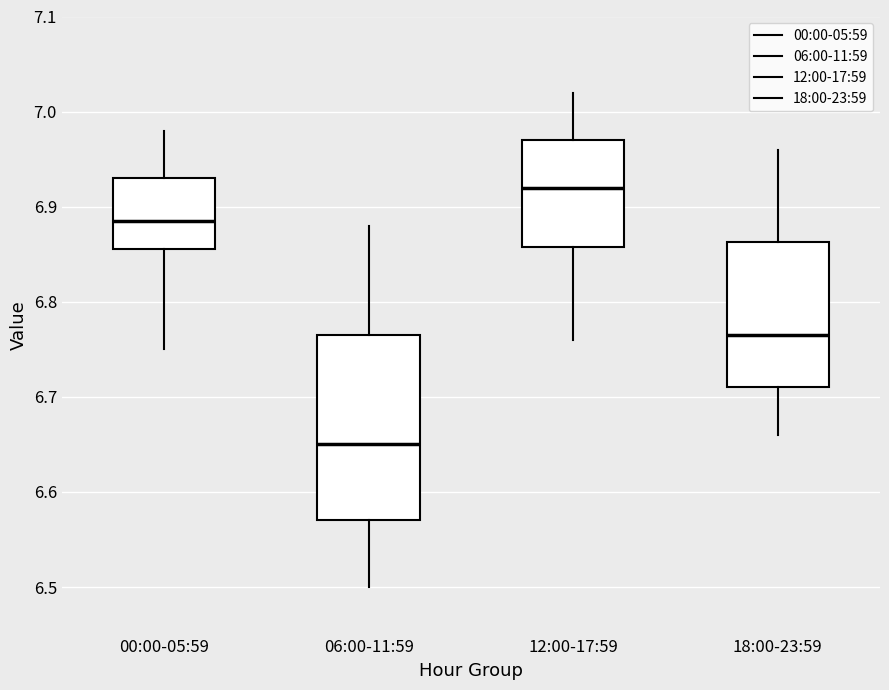

Reading left to right, transcribe this box plot: for each box, give where its median line is, the range the box spans, and where its two whiskers end, as read against the y-axis. The values are not printed on the chart, so give them approximately, as read against the axis.

00:00-05:59: median 6.89, box 6.86 to 6.93, whiskers 6.75 to 6.98
06:00-11:59: median 6.65, box 6.57 to 6.77, whiskers 6.50 to 6.88
12:00-17:59: median 6.92, box 6.86 to 6.97, whiskers 6.76 to 7.02
18:00-23:59: median 6.77, box 6.71 to 6.86, whiskers 6.66 to 6.96